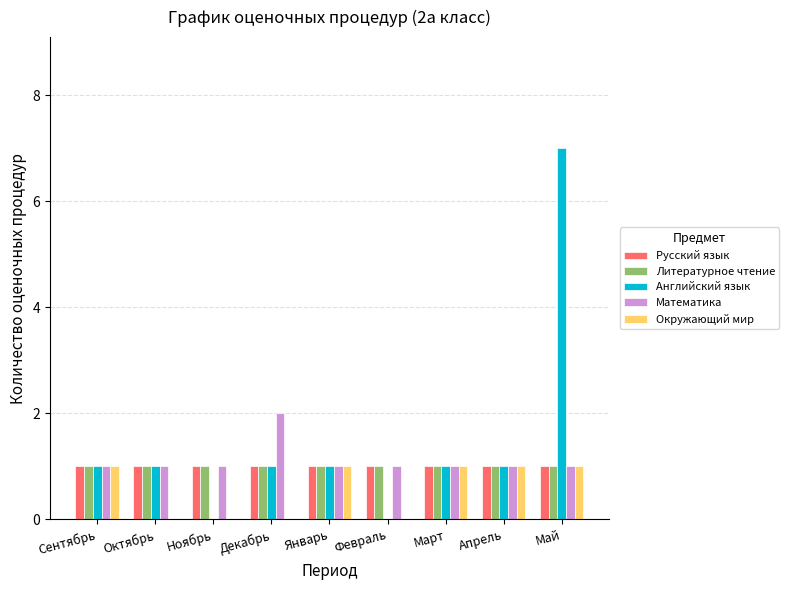

What are all the series names shown in the legend?

Русский язык, Литературное чтение, Английский язык, Математика, Окружающий мир